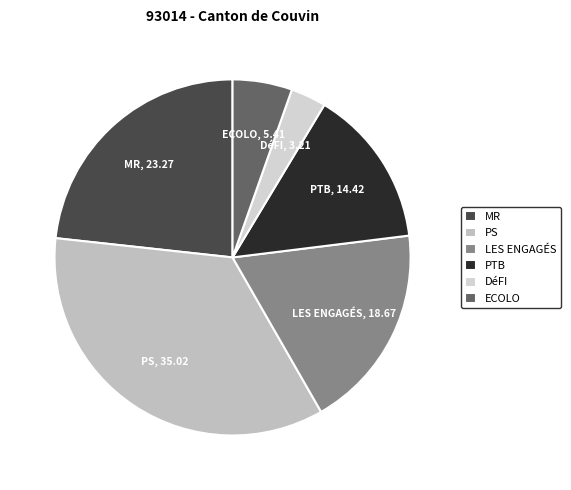

Does any single category account for the majority?

No